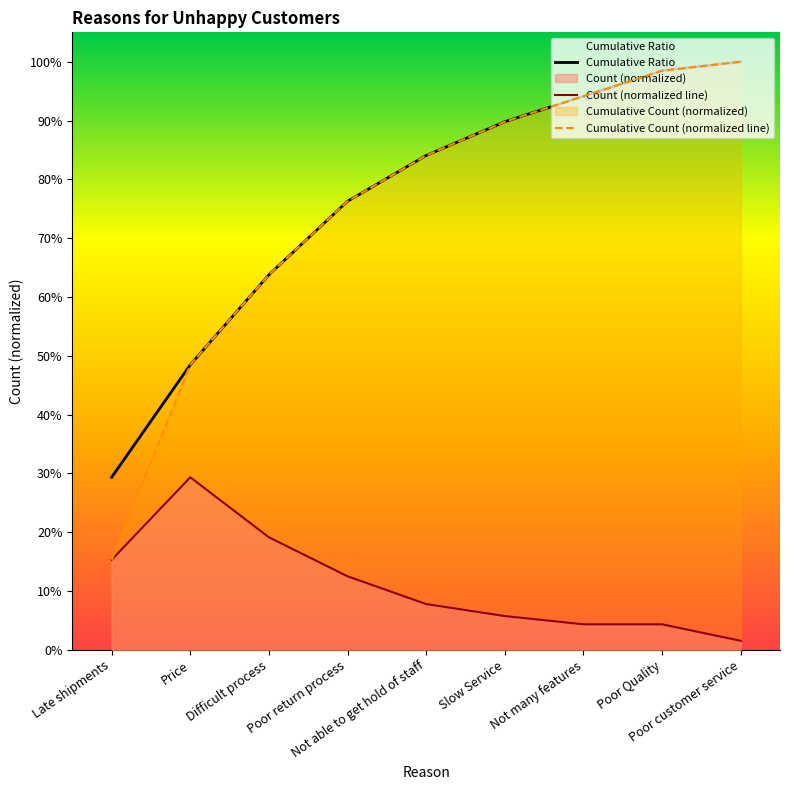

At how many categories does at least one series exceed 0?

9